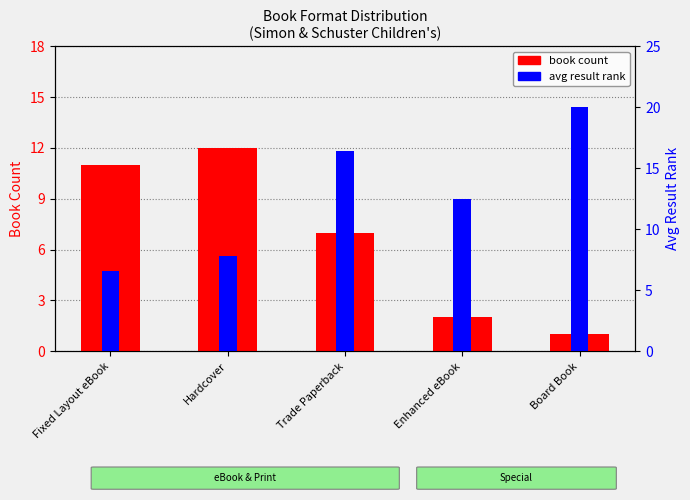

Which series has the largest range (max minus min)?

avg result rank